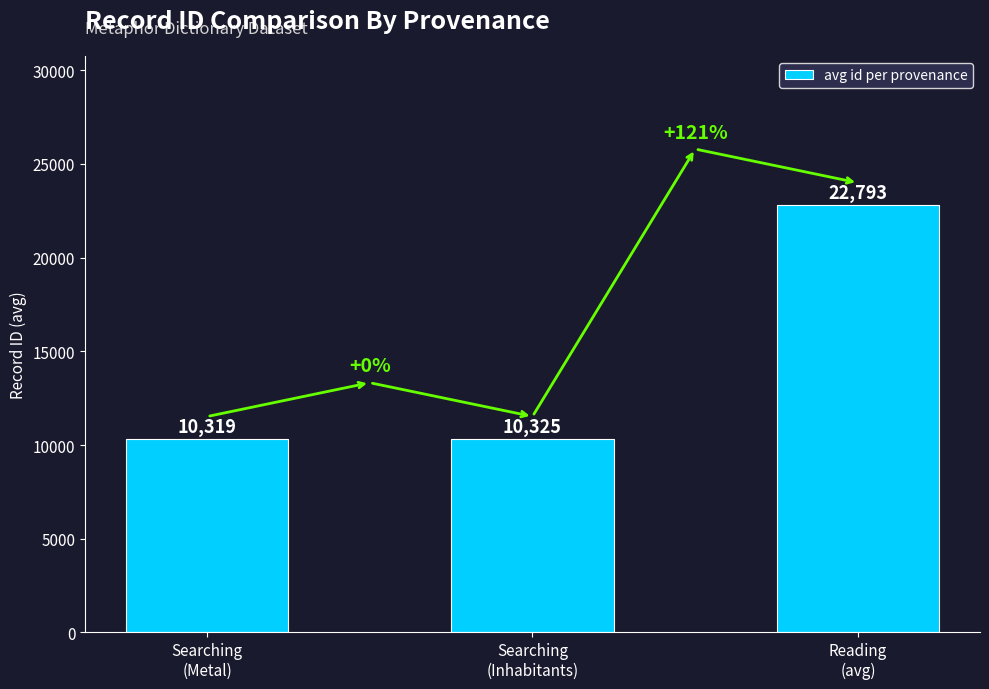

Is it true that the value at Searching
(Inhabitants) is 15396?

False